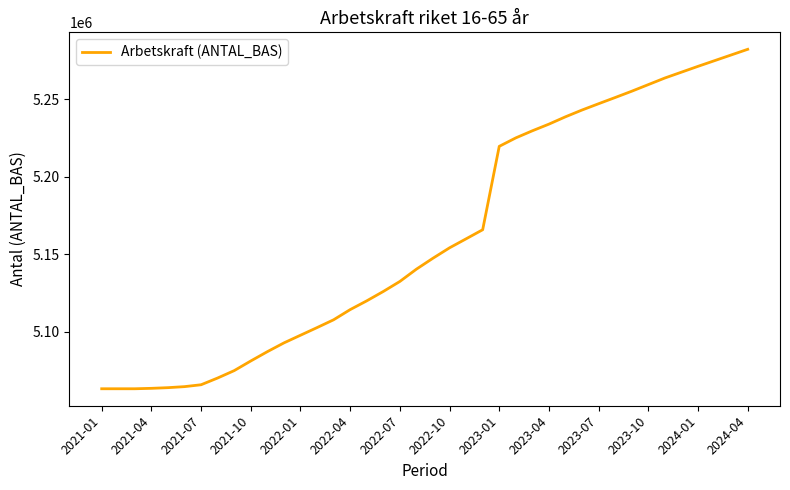

What is the smallest value displayed?

5063245.6